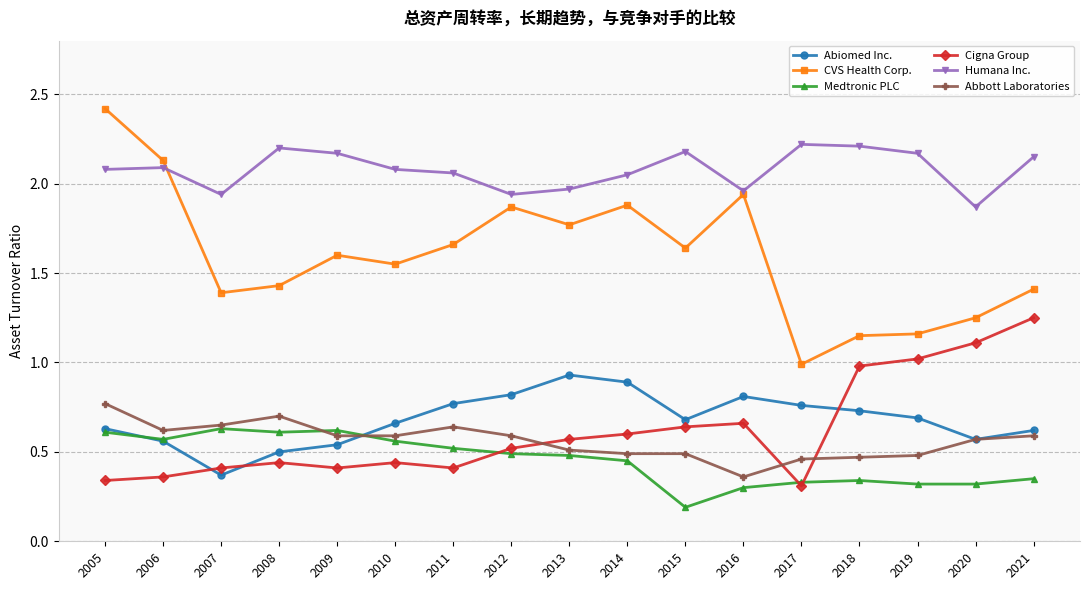

Rank the series at 2019 from lowest to highest value.

Medtronic PLC, Abbott Laboratories, Abiomed Inc., Cigna Group, CVS Health Corp., Humana Inc.